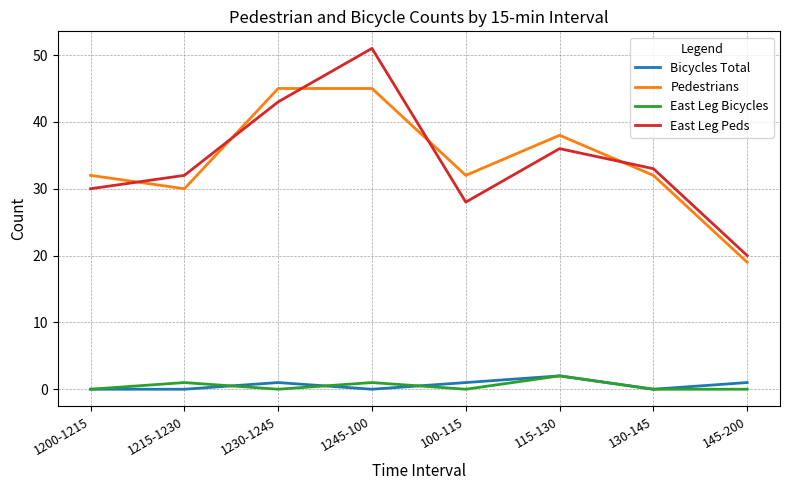

Which series has the largest range (max minus min)?

East Leg Peds